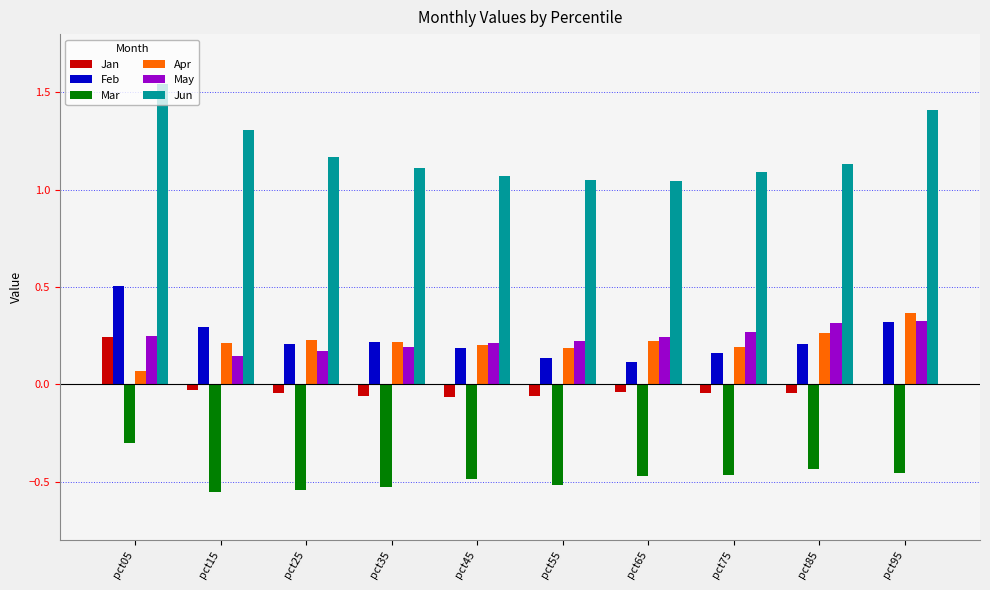

Count the number of data series in this chart.

6